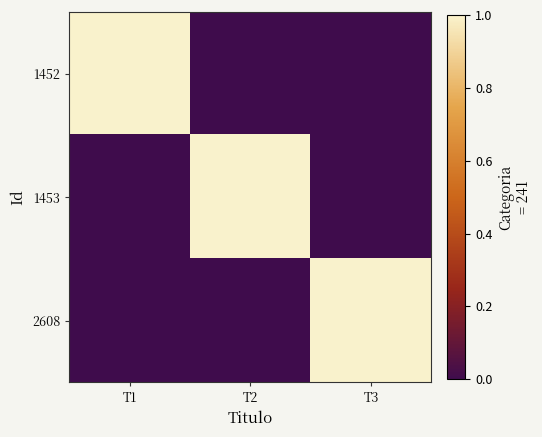

At T1, list the series in order from largest to smallest.

1452, 1453, 2608